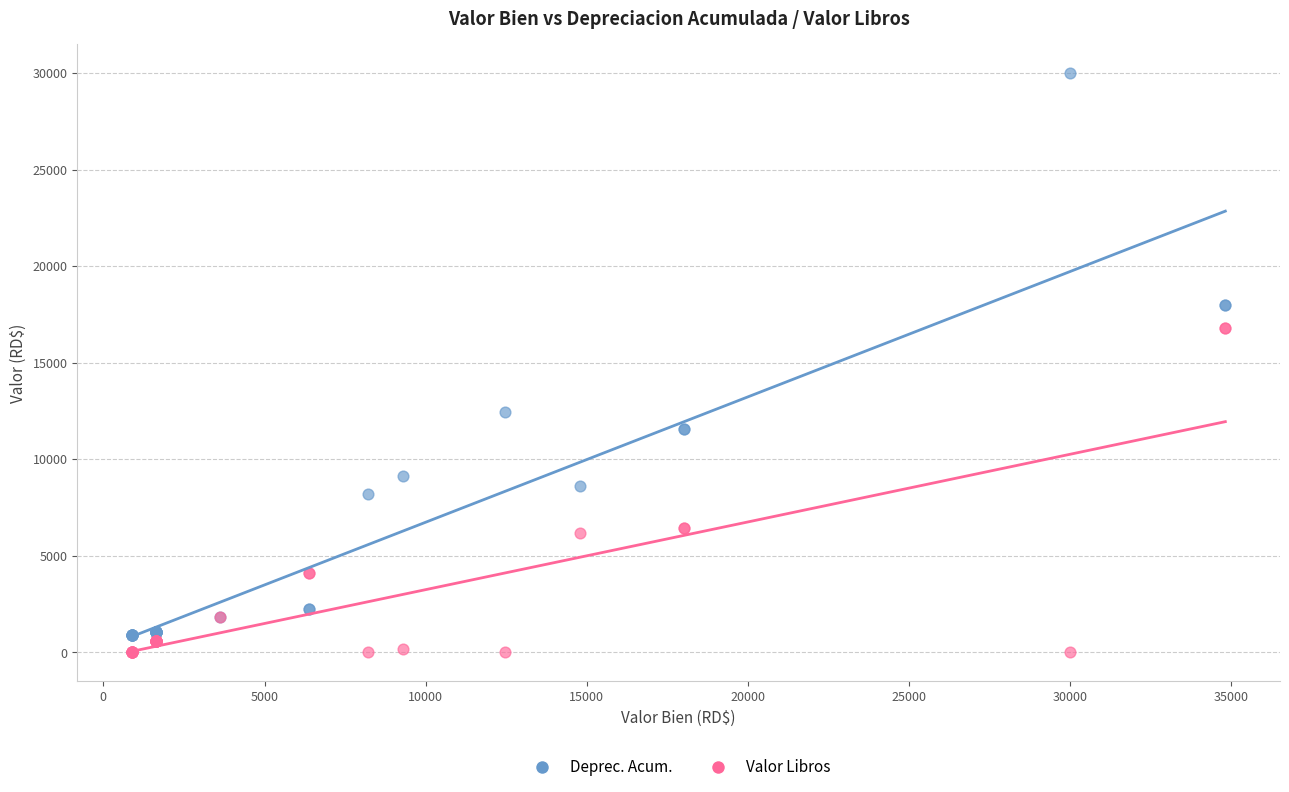

Which series has the widest spread of Y values?

Deprec. Acum.